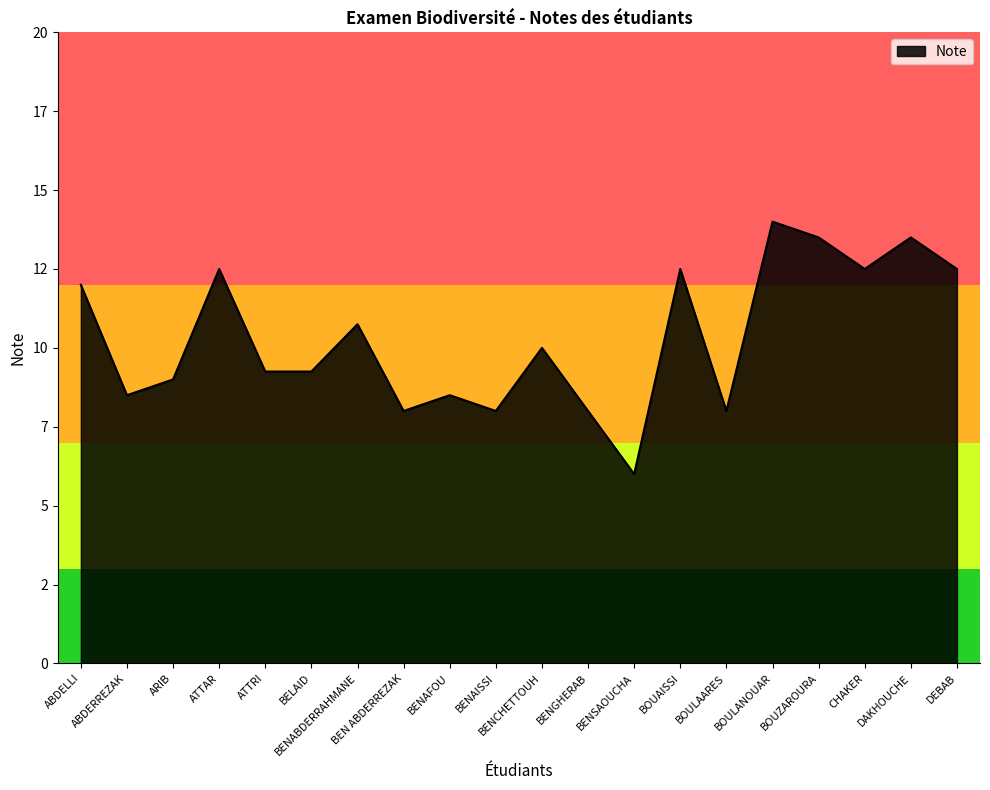

The value at ABDERREZAK is 14.8. True or false?

False